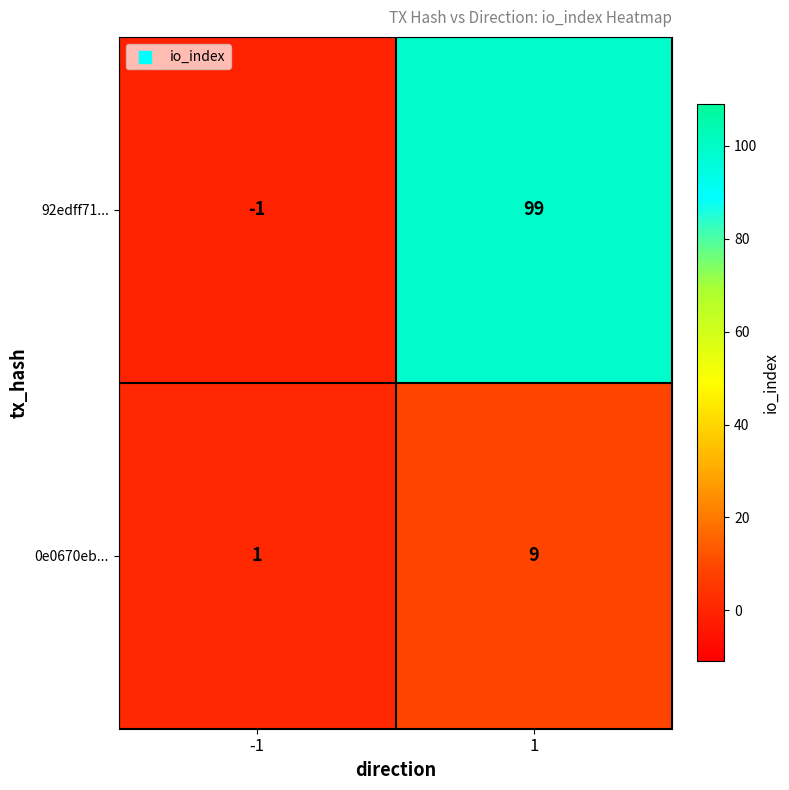

What is the maximum value shown in the chart?

99